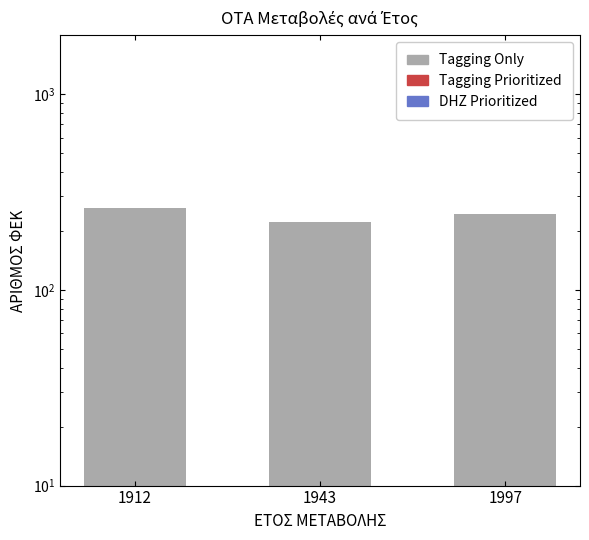

What is the average value of the Tagging Only series?

243